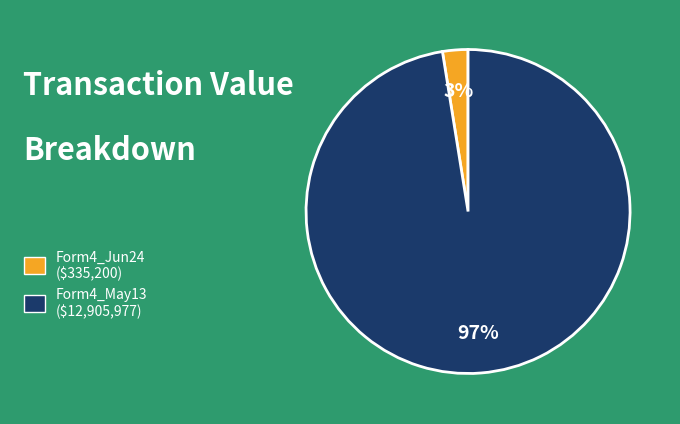

What percentage is the Form4_May13 ($12,905,977) slice, to the nearest percent?

97%